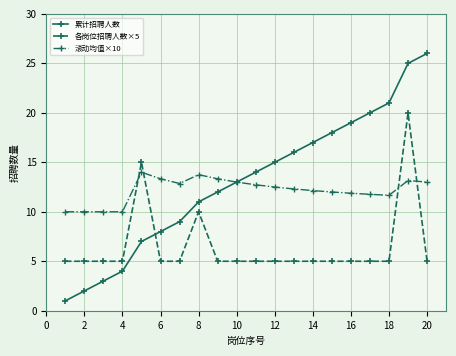

What is the average value of the 累计招聘人数 series?

13.1